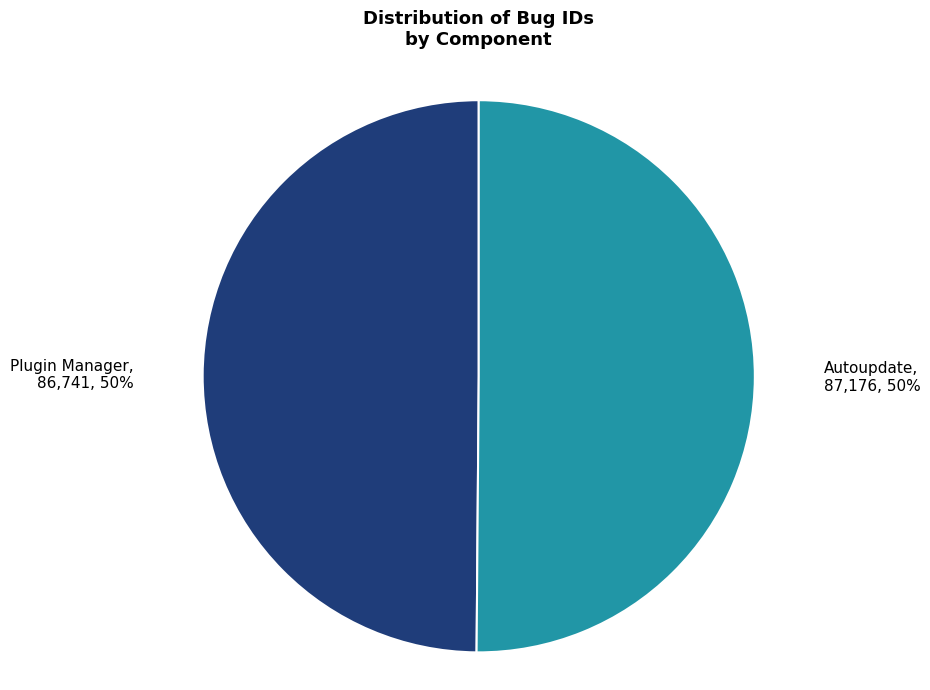

To the nearest percent, what portion does Plugin Manager represent?

50%